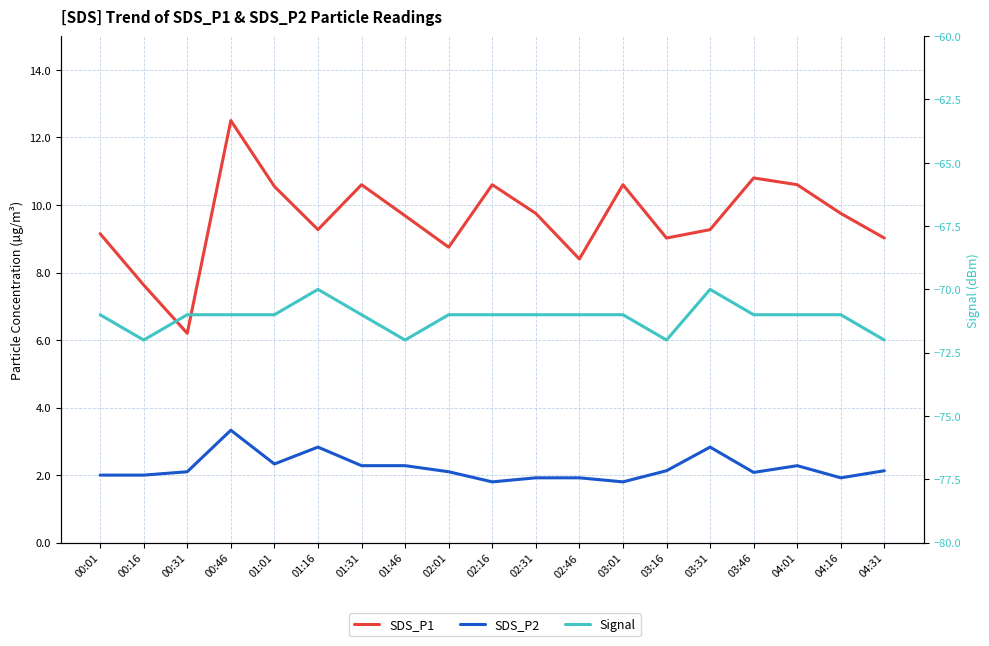

True or false: SDS_P1 and SDS_P2 intersect in this chart.

False